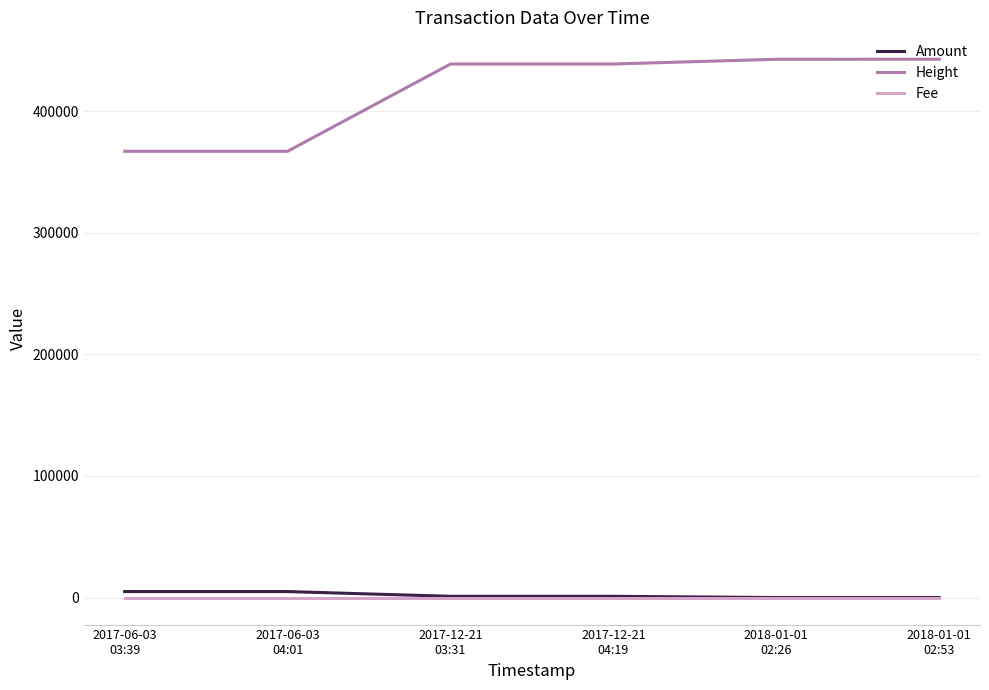

True or false: Height and Fee cross at least once.

False